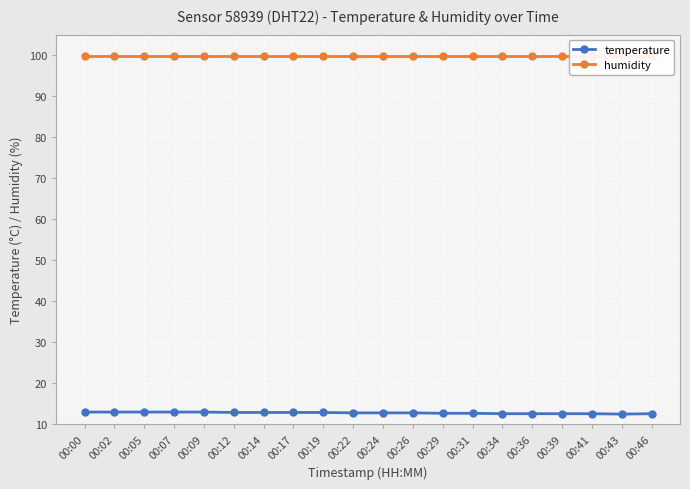

True or false: humidity and temperature intersect in this chart.

False